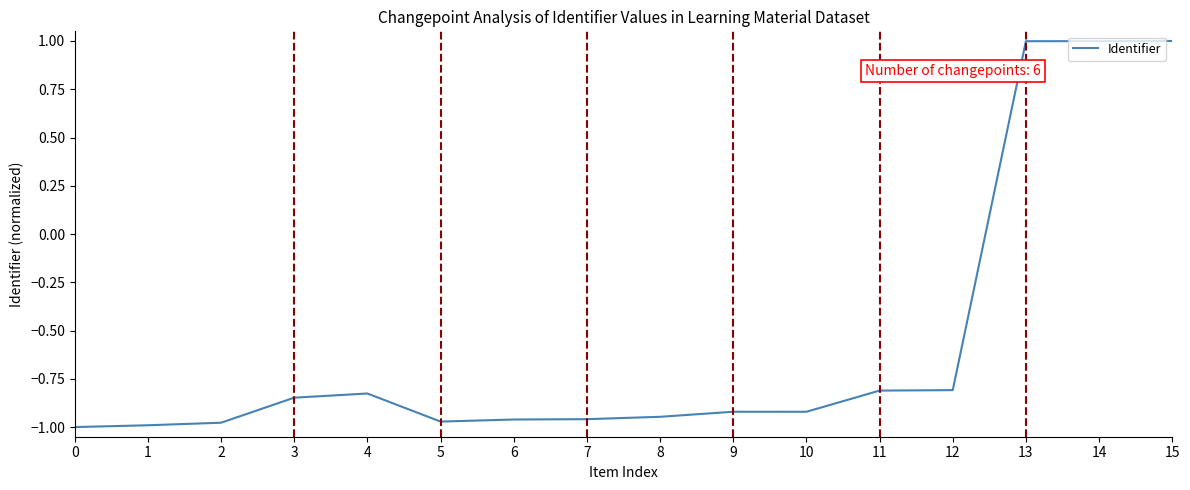

Which has a higher value, 10 or 15?

15